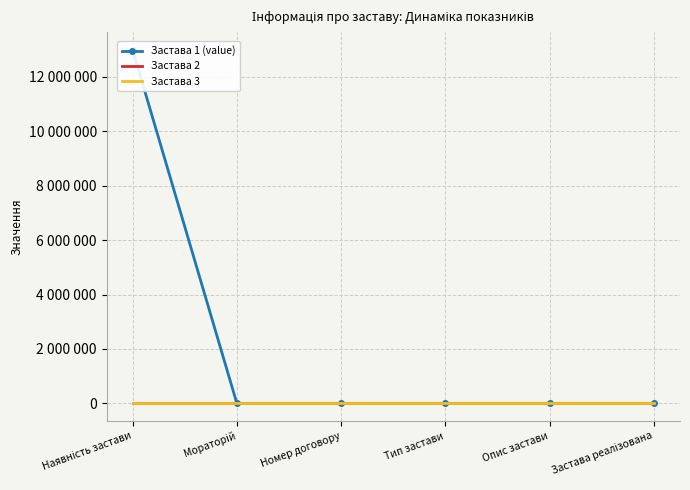

At Мораторій, list the series in order from largest to smallest.

Застава 1 (value), Застава 2, Застава 3